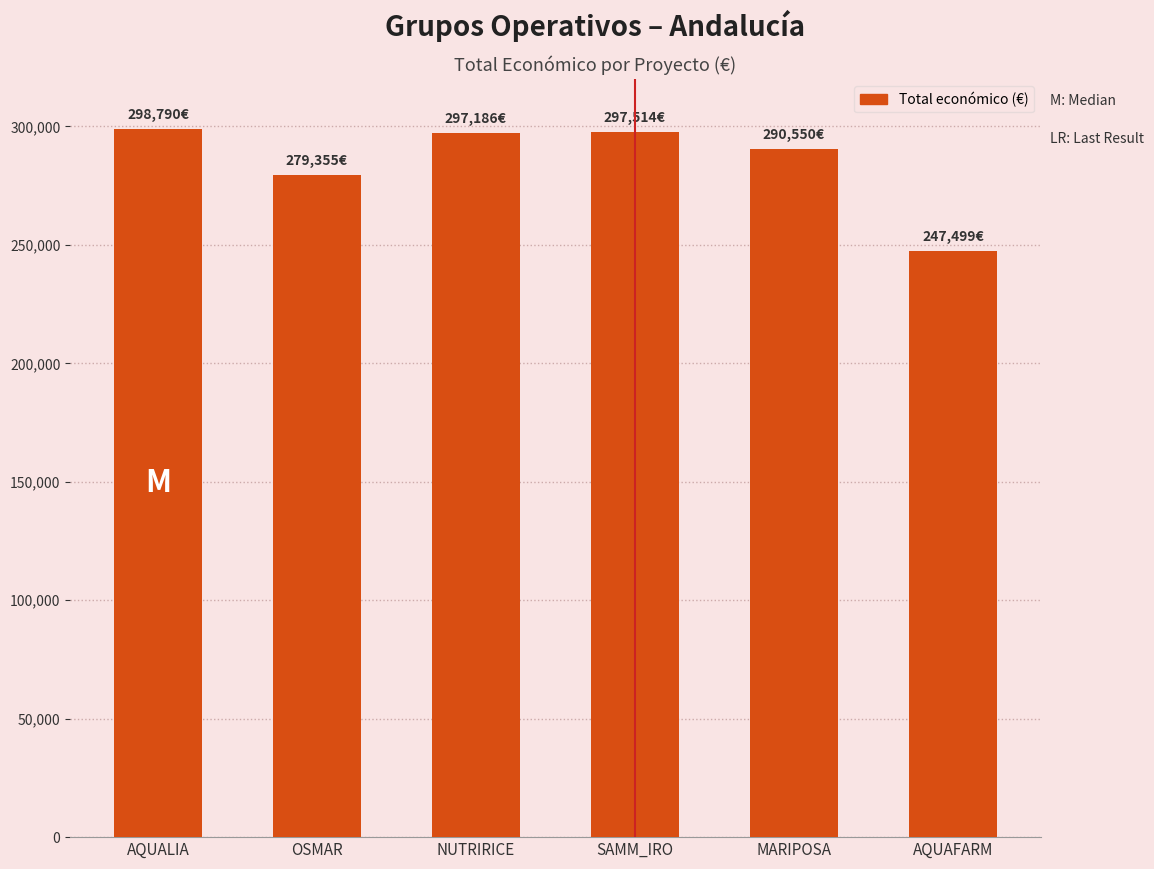

Is it true that the value at SAMM_IRO is 182673?

False